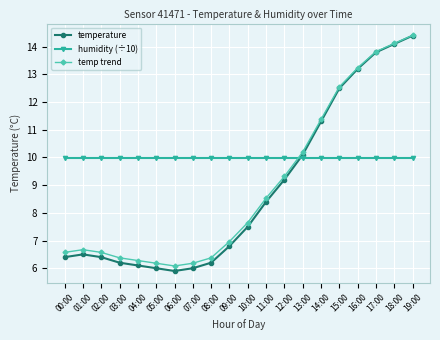

True or false: temp trend has a value of 13.2 at 16:00.

True